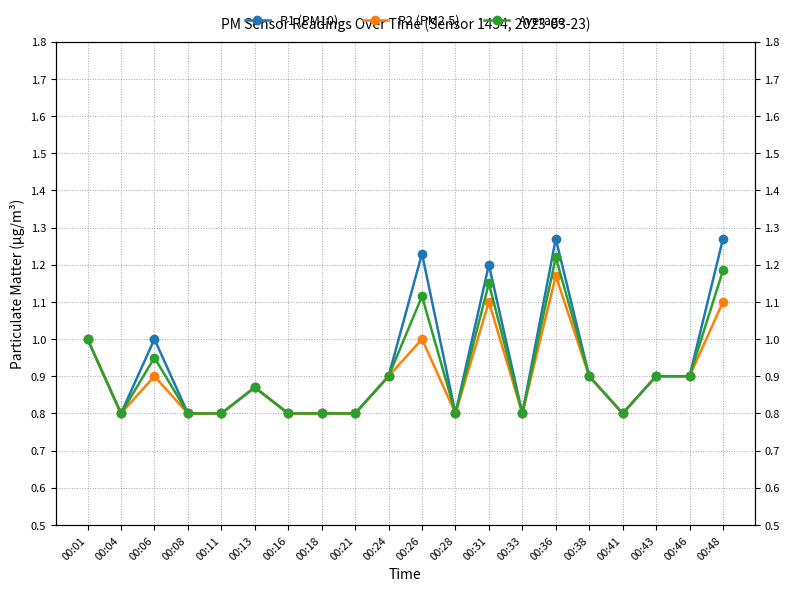

What is the value of the Average point at the 1st from the left?

1.0